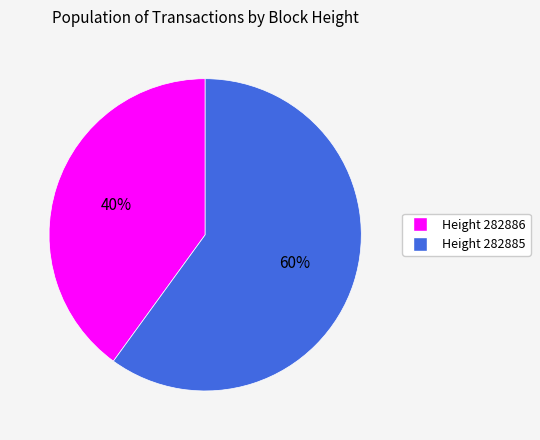

To the nearest percent, what is the average slice percentage?

50%